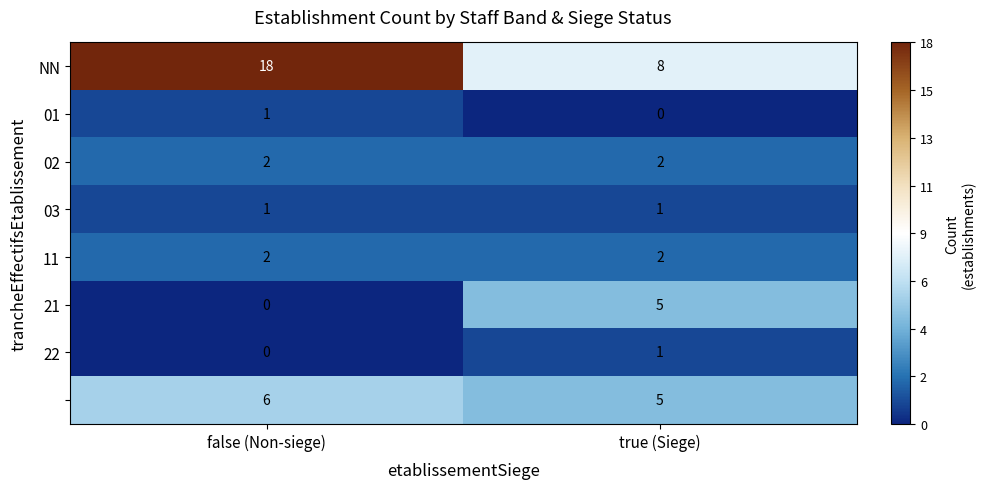

At which category does the chart reach its peak across all series?

false (Non-siege)